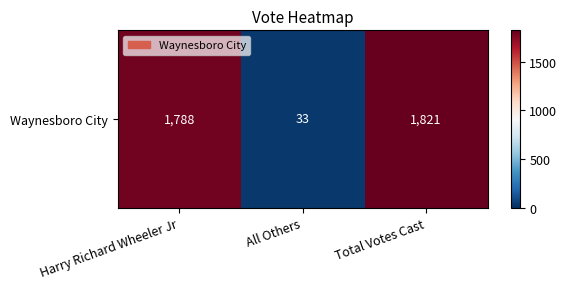

List the labels in order of value, smallest first.

All Others, Harry Richard Wheeler Jr, Total Votes Cast